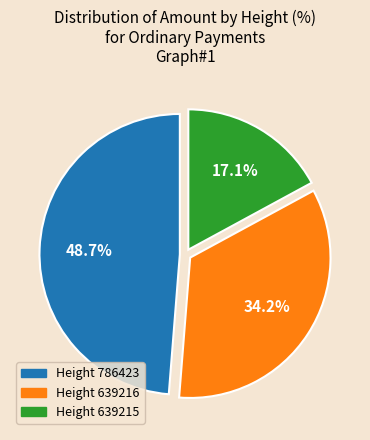

Is the sum of Height 639215 and Height 639216 greater than half?

Yes